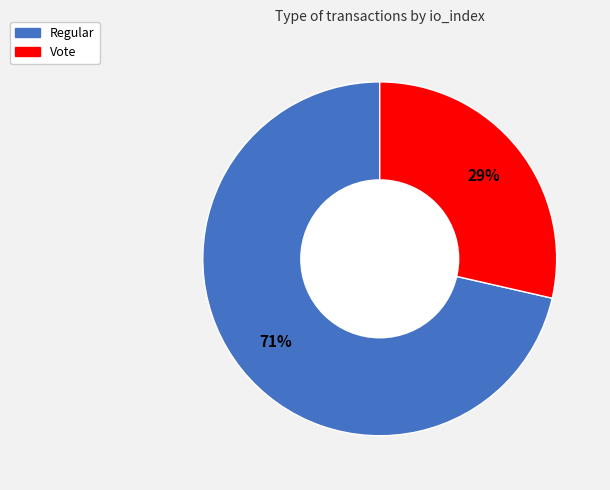

How many slices are in this pie chart?

2